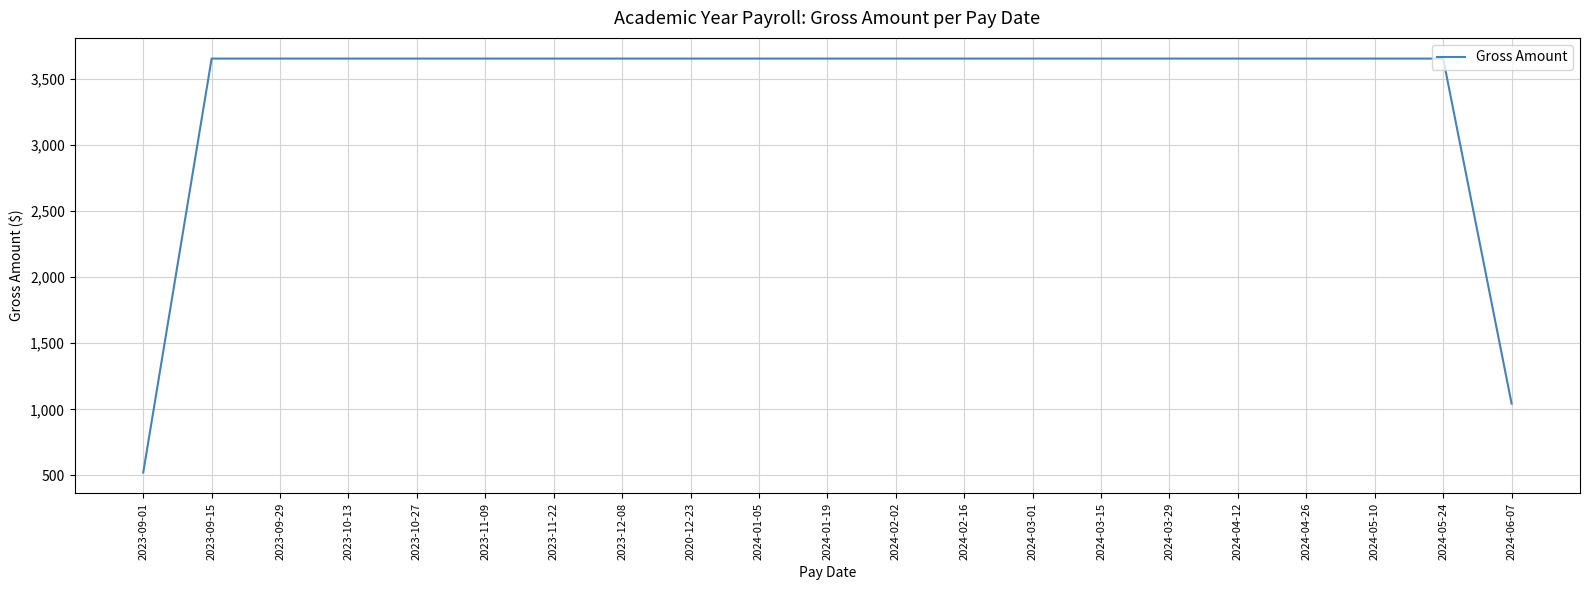

Reading left to right, extract all data points from this chart.

2023-09-01=522.1	2023-09-15=3654.4	2023-09-29=3654.4	2023-10-13=3654.4	2023-10-27=3654.4	2023-11-09=3654.4	2023-11-22=3654.4	2023-12-08=3654.4	2020-12-23=3654.4	2024-01-05=3654.4	2024-01-19=3654.4	2024-02-02=3654.4	2024-02-16=3654.4	2024-03-01=3654.4	2024-03-15=3654.4	2024-03-29=3654.4	2024-04-12=3654.4	2024-04-26=3654.4	2024-05-10=3654.4	2024-05-24=3654.4	2024-06-07=1044.1